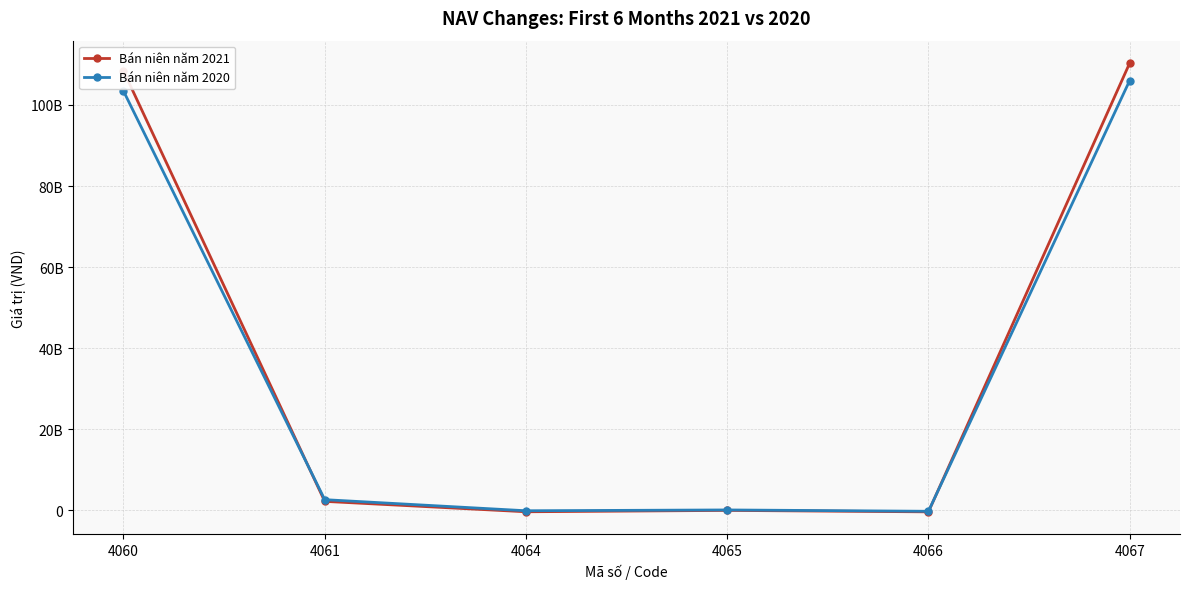

What are all the series names shown in the legend?

Bán niên năm 2021, Bán niên năm 2020